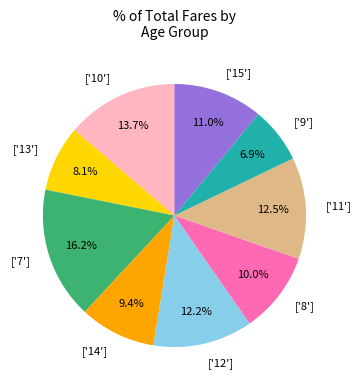

What percentage is NOT represented by ['9']?

93.1%